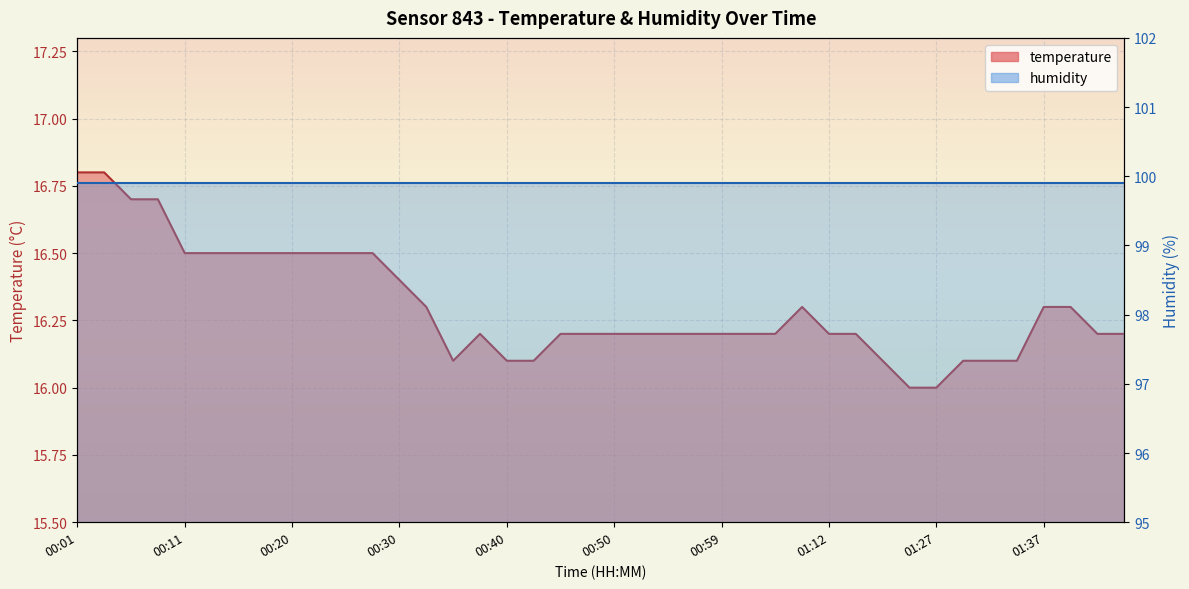

Reading left to right, what are all the values shown in this chart?

00:01=16.8	00:03=16.8	00:06=16.7	00:08=16.7	00:11=16.5	00:13=16.5	00:16=16.5	00:18=16.5	00:20=16.5	00:23=16.5	00:25=16.5	00:28=16.5	00:30=16.4	00:33=16.3	00:35=16.1	00:37=16.2	00:40=16.1	00:42=16.1	00:45=16.2	00:47=16.2	00:50=16.2	00:52=16.2	00:55=16.2	00:57=16.2	00:59=16.2	01:02=16.2	01:07=16.2	01:09=16.3	01:12=16.2	01:14=16.2	01:17=16.1	01:25=16.0	01:27=16.0	01:30=16.1	01:32=16.1	01:35=16.1	01:37=16.3	01:40=16.3	01:42=16.2	01:45=16.2